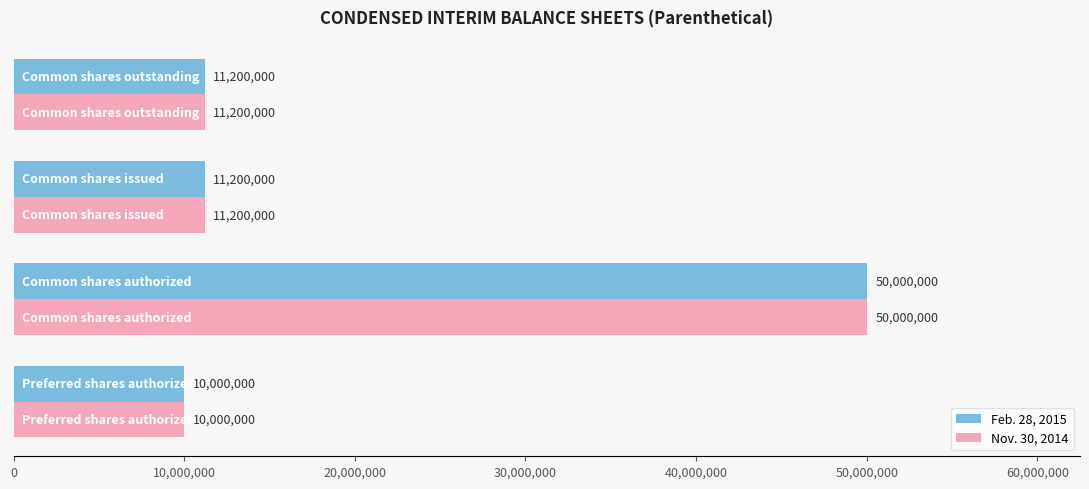

What is the average value of the Feb. 28, 2015 series?

20600000